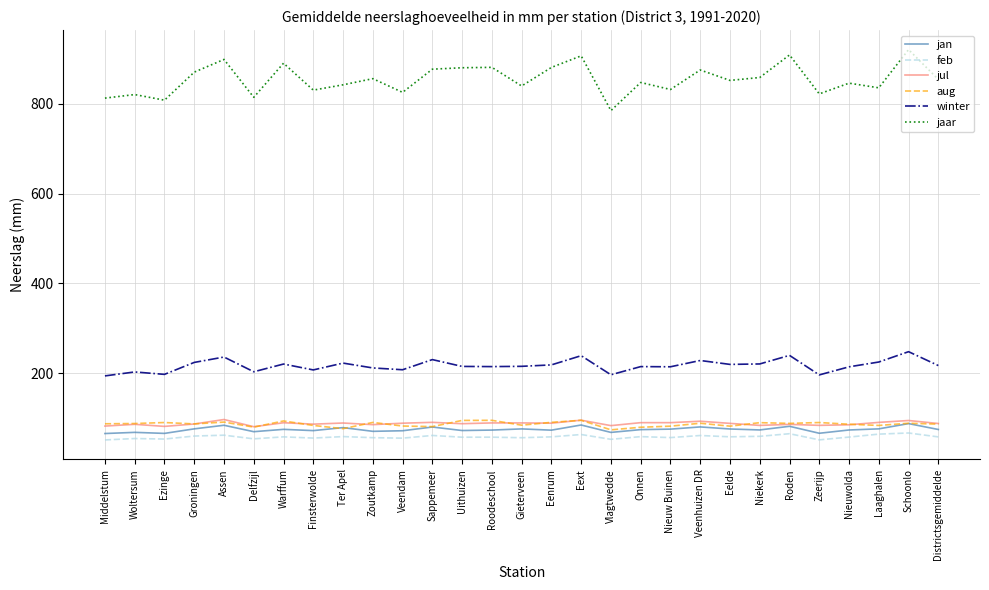

Read the aug value at Assen.

91.4